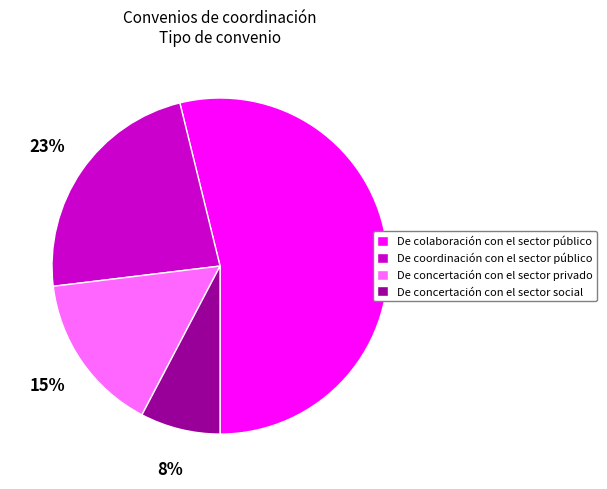

The De colaboración con el sector público slice represents 45% of the pie. True or false?

False